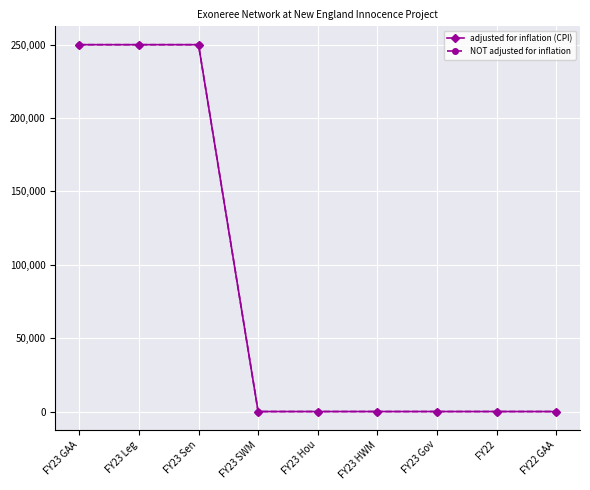

Reading left to right, list all the values displayed in this chart.

adjusted for inflation (CPI): 250000	250000	250000	0	0	0	0	0	0
NOT adjusted for inflation: 250000	250000	250000	0	0	0	0	0	0